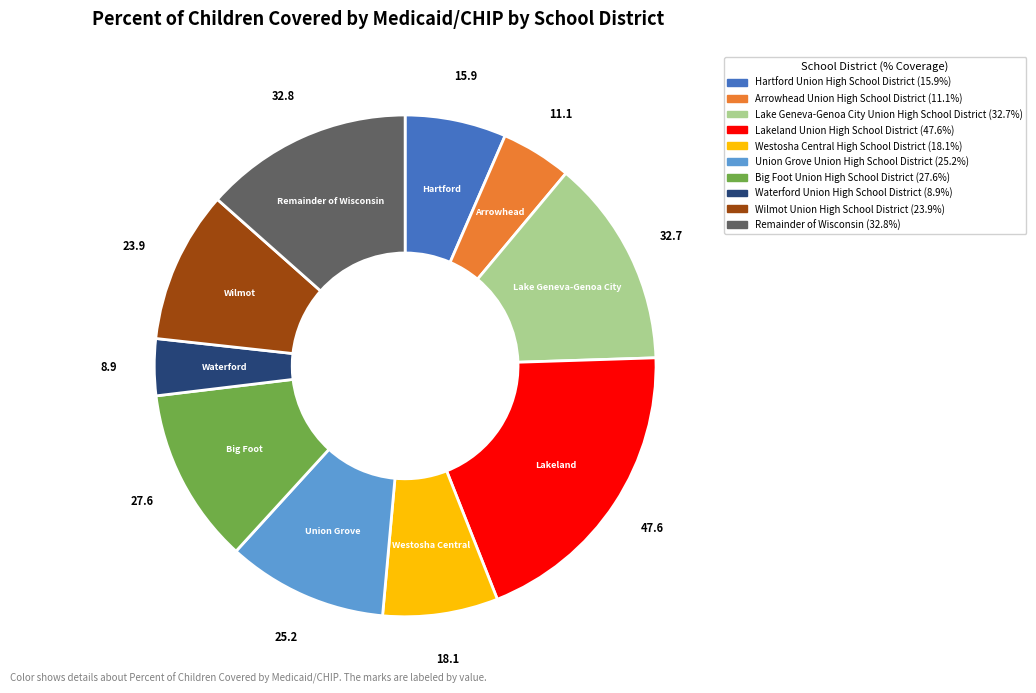

Is there any slice that represents more than half of the pie?

No